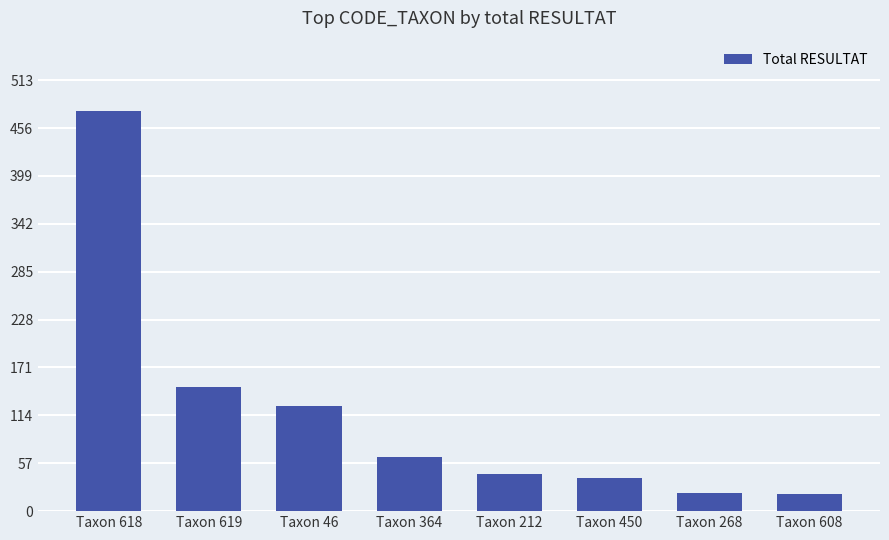

What is the difference between the second highest and minimum values?

128